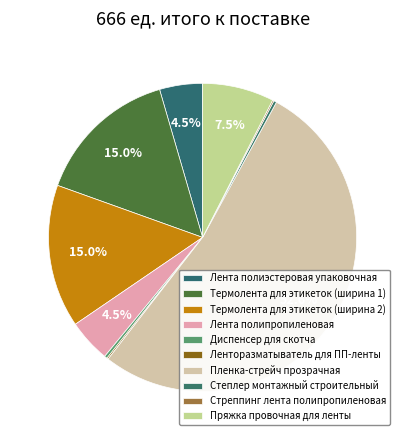

What is the ratio of the value at Пленка-стрейч прозрачная to the value at Термолента для этикеток (ширина 1)?

3.5